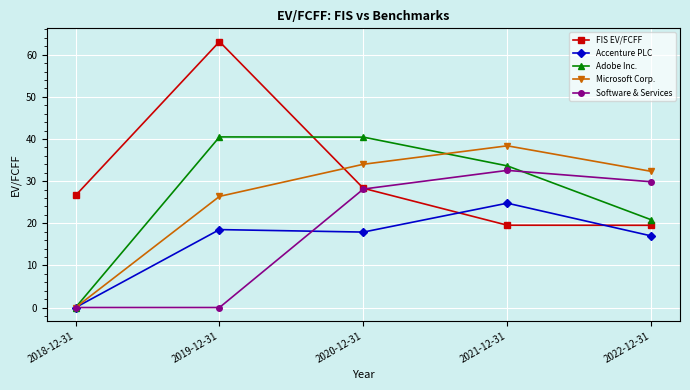

After their last crossing, which series has the higher values: FIS EV/FCFF or Microsoft Corp.?

Microsoft Corp.